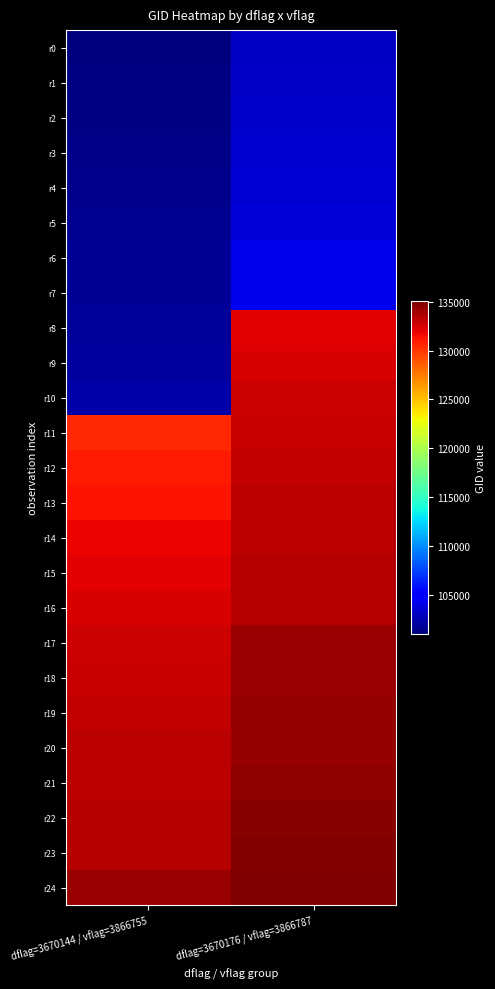

Rank the series at dflag=3670176 / vflag=3866787 from lowest to highest value.

r0, r1, r2, r3, r4, r5, r6, r7, r8, r9, r10, r11, r12, r13, r14, r15, r16, r17, r18, r19, r20, r21, r22, r23, r24